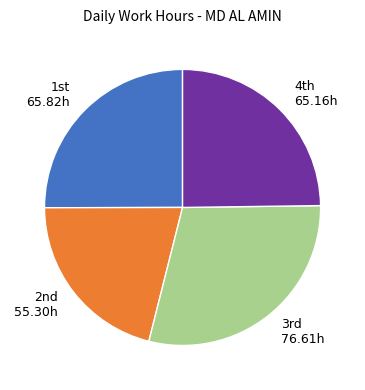

Does any single category account for the majority?

No